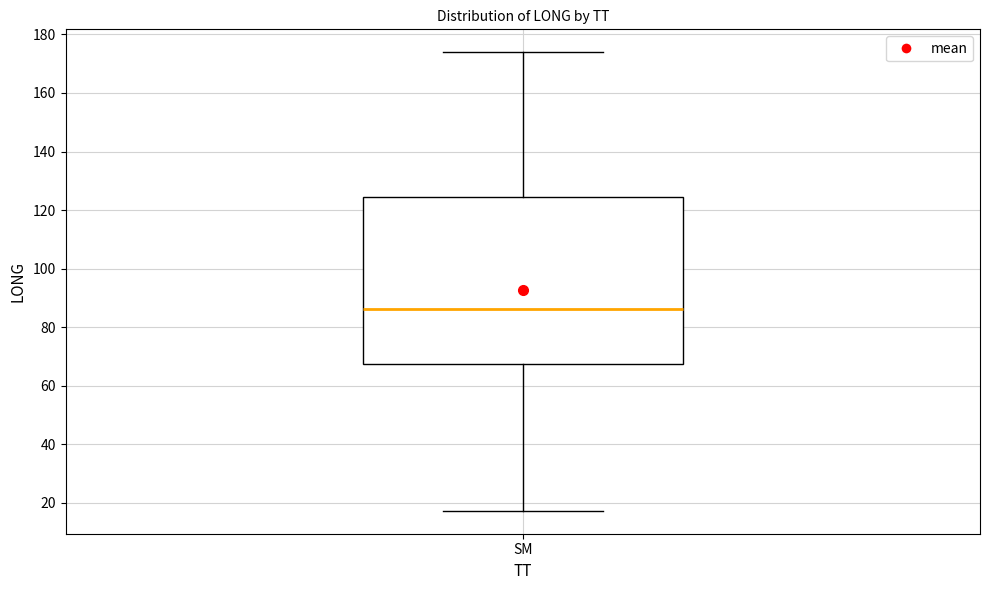

Transcribe this box plot: give where the median line is, the range the box spans, and where the two whiskers end, as read against the y-axis. The values are not printed on the chart, so give them approximately, as read against the axis.

median 86, box 68 to 124, whiskers 18 to 174